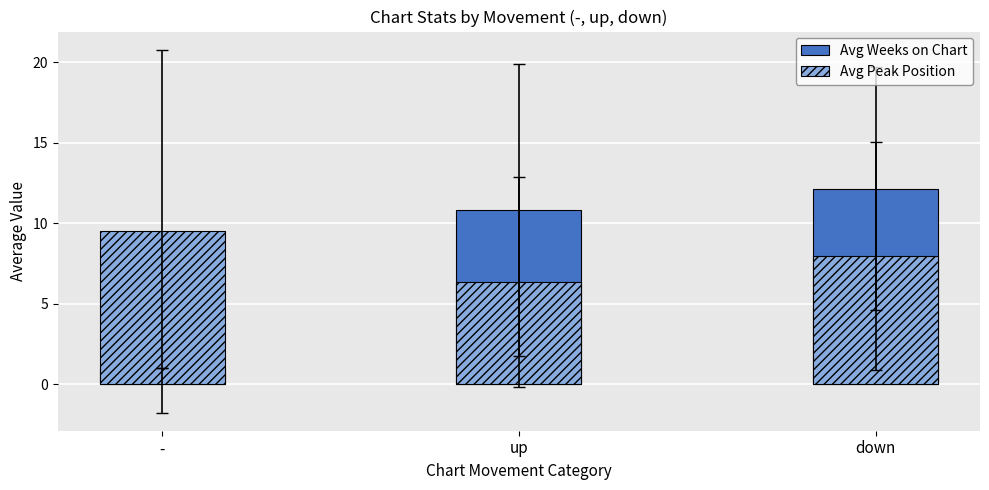

Reading left to right, transcribe all the data shown in this chart.

Avg Weeks on Chart: -=1.0	up=10.8	down=12.1
Avg Peak Position: -=9.5	up=6.3	down=8.0